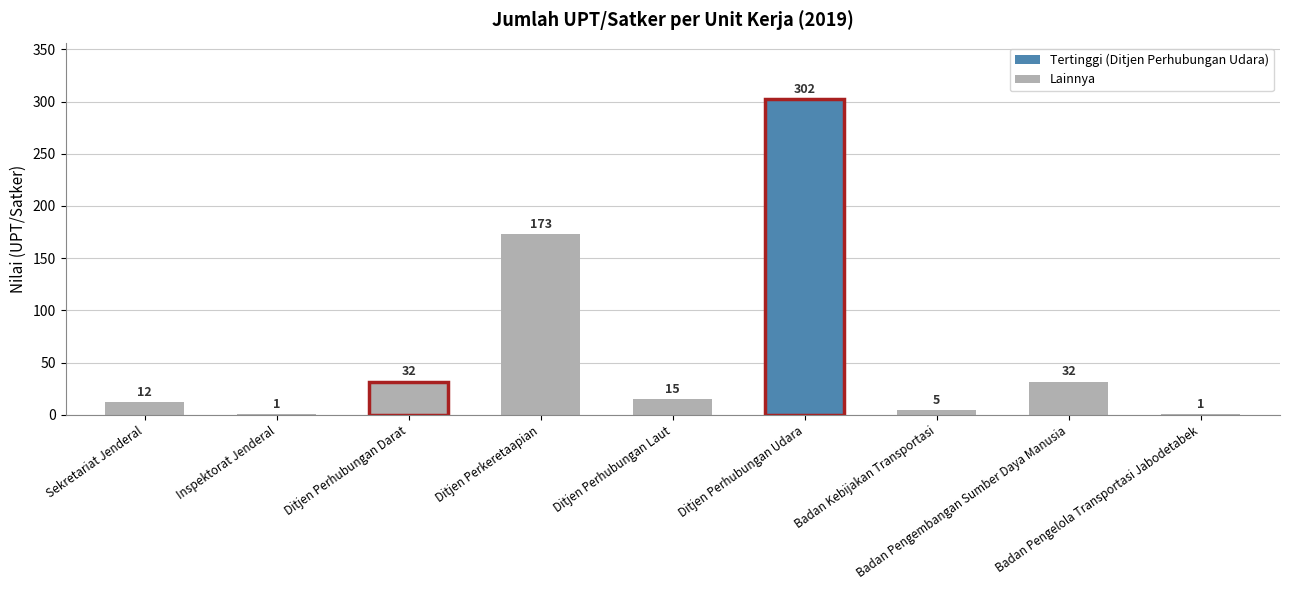

What is the average value?

64